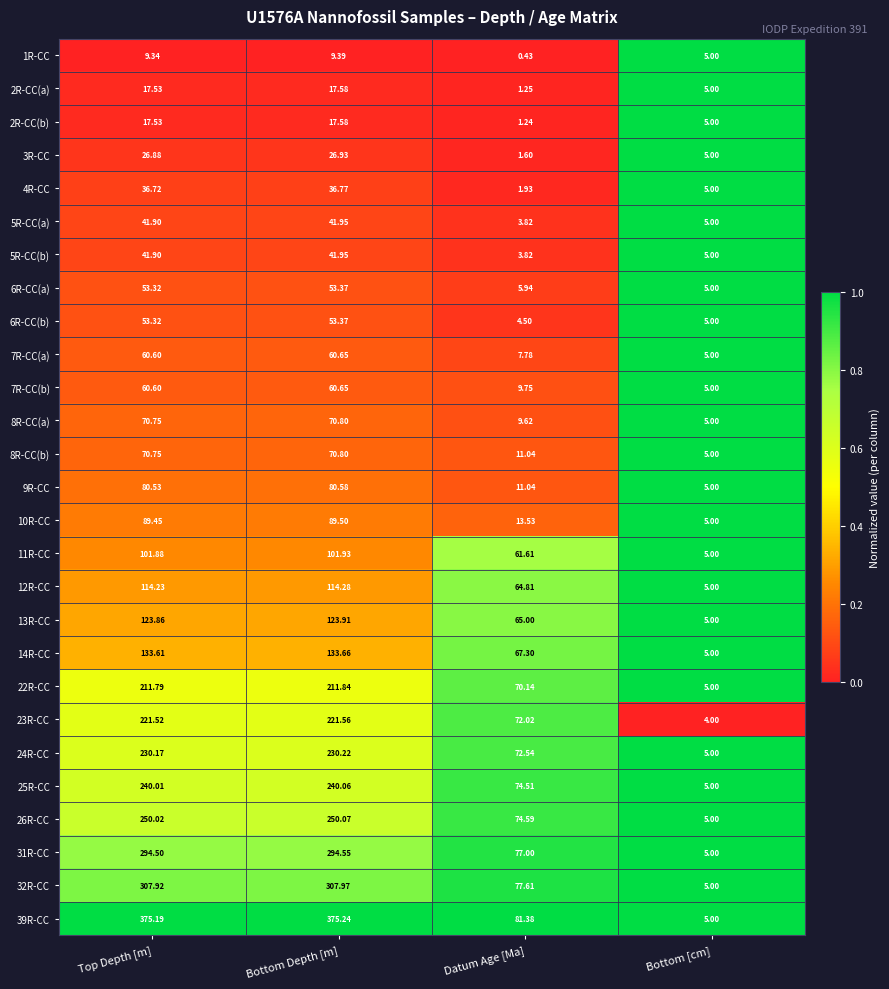

At which label does 2R-CC(b) reach its minimum?

Datum Age [Ma]